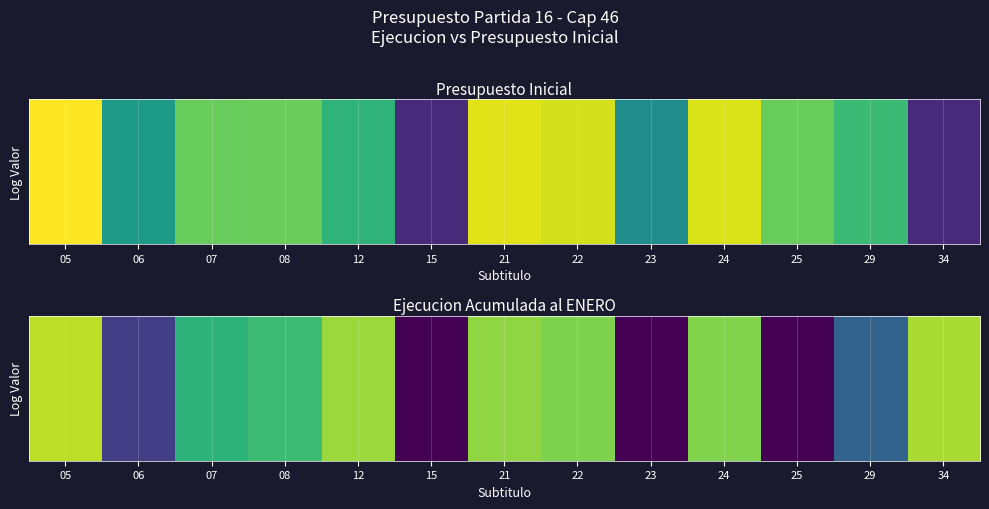

How many values are above zero?

10